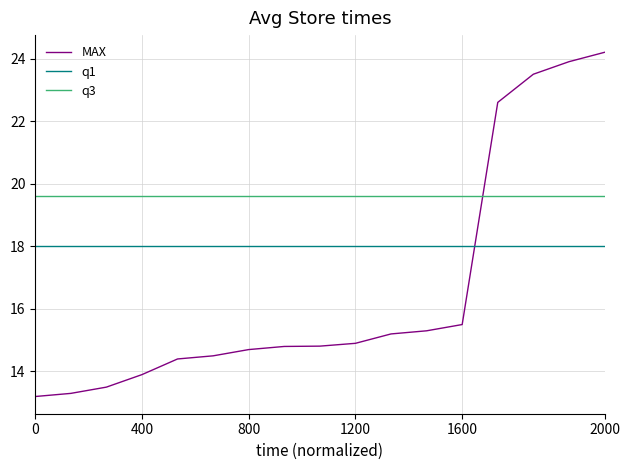

Rank the series by their average value, from lowest to highest.

MAX, q1, q3